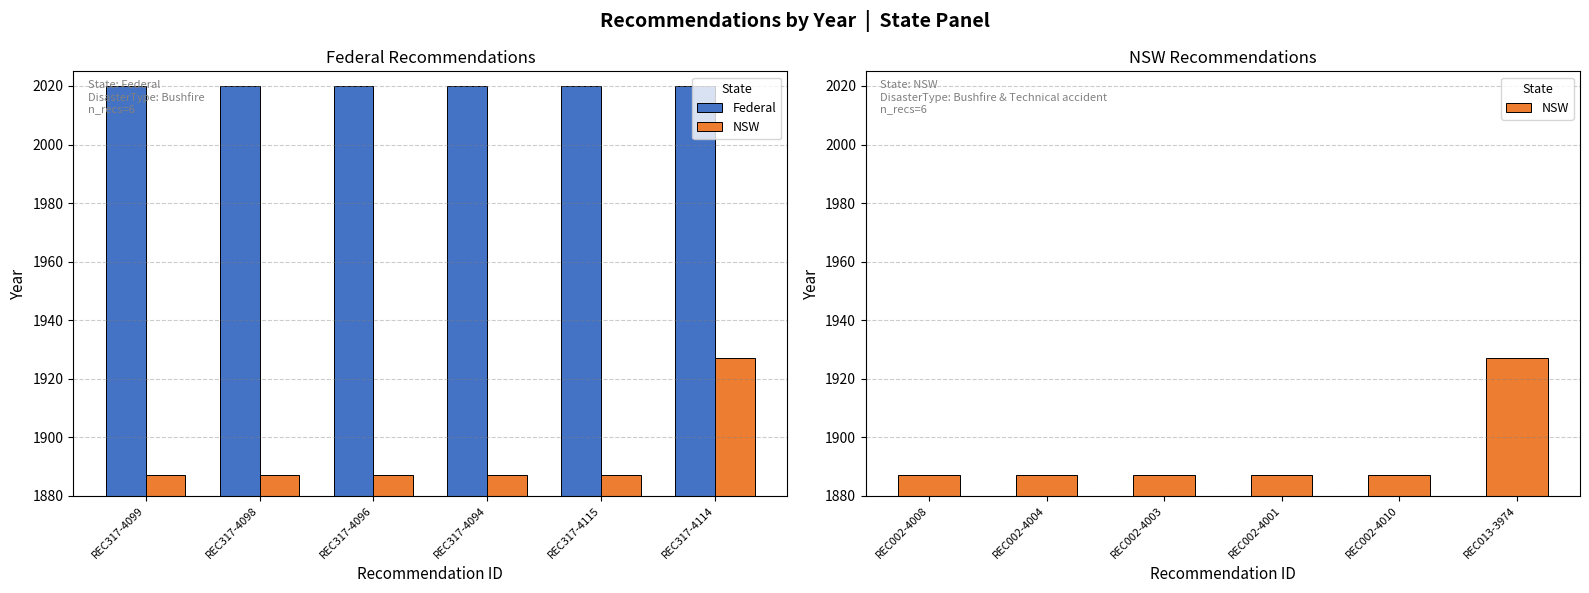

The value of NSW at REC002-4008 is 1887. True or false?

True